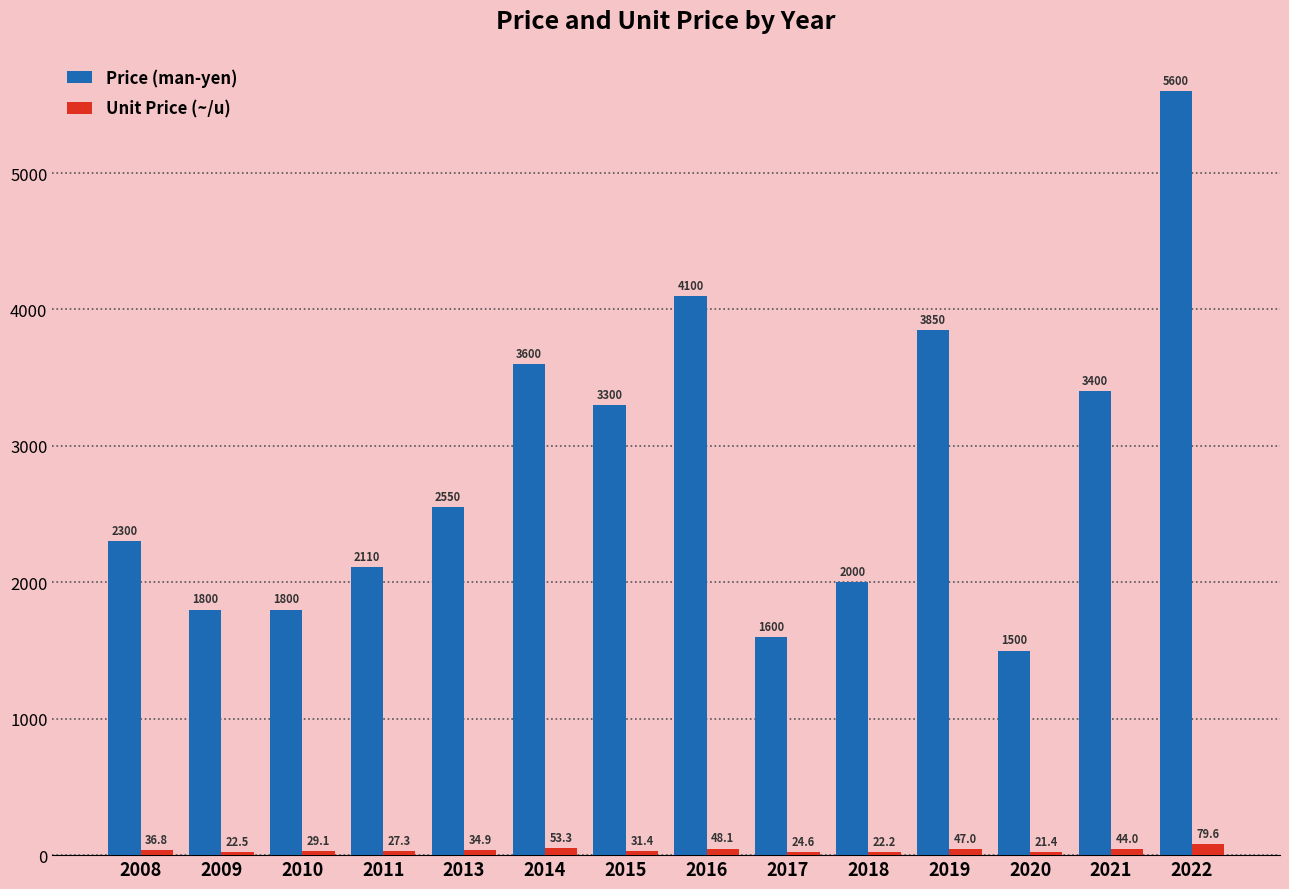

What is the average value of the Unit Price (~/u) series?

37.3